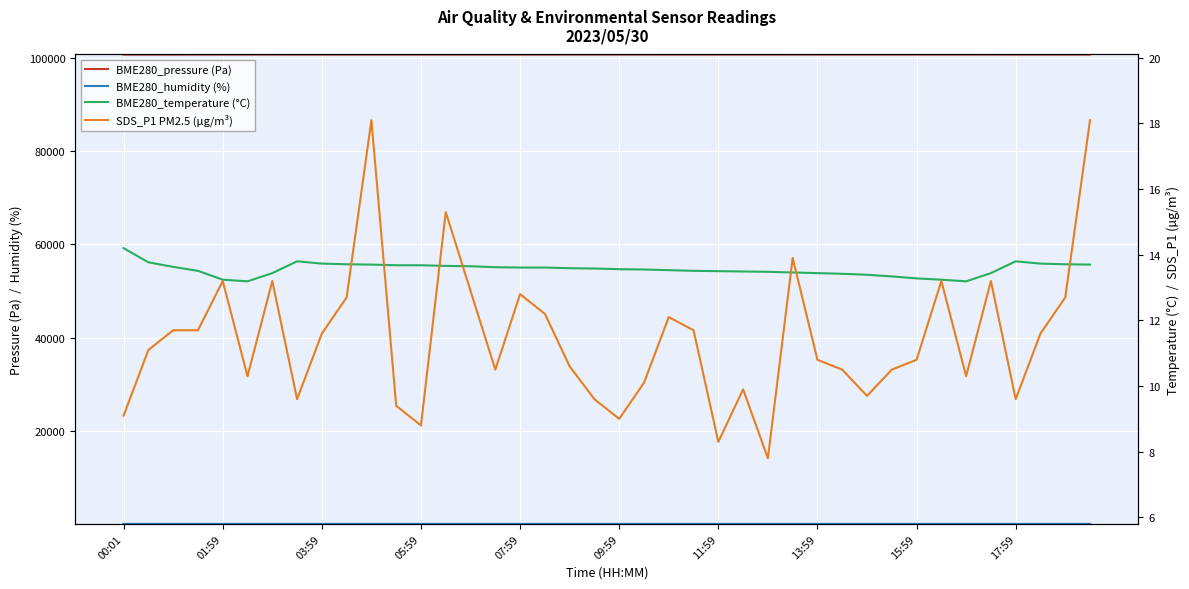

True or false: BME280_pressure (Pa) and BME280_temperature (°C) intersect in this chart.

False